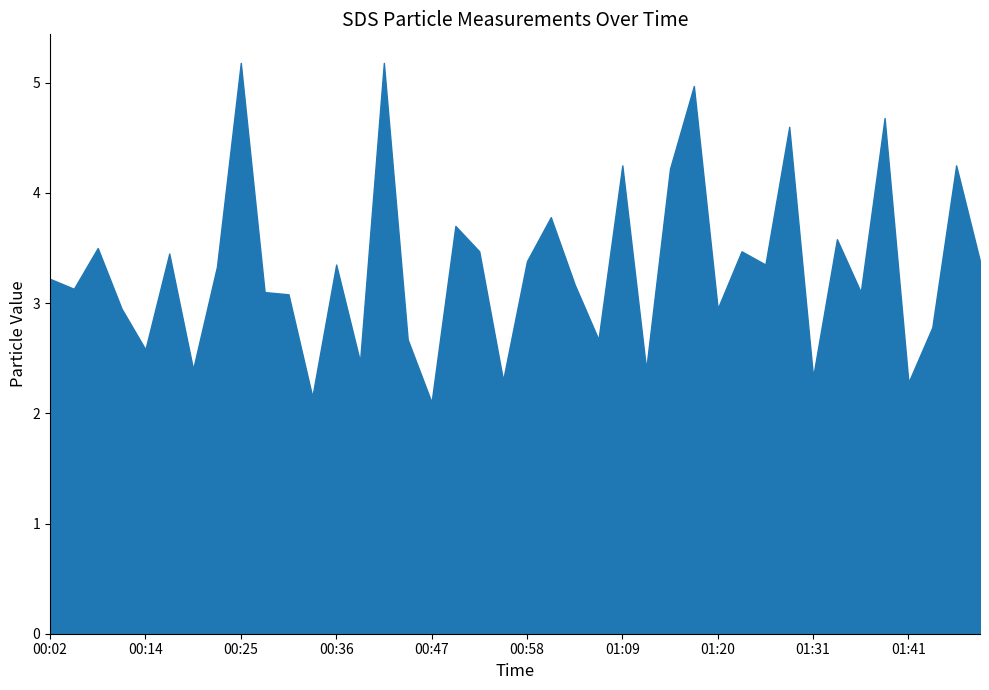

What is the total value across all series at 01:41?

2.3